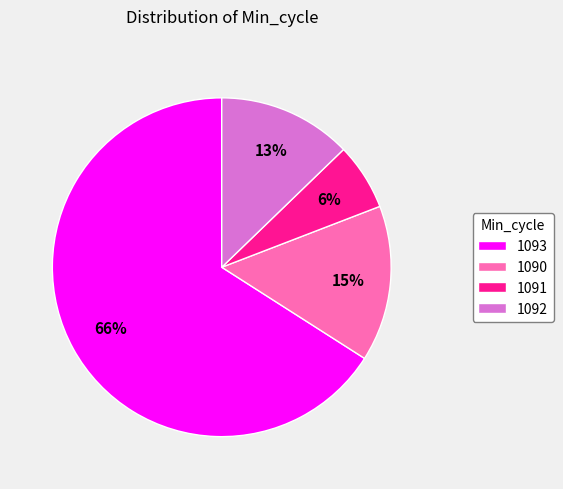

Does 1091 represent more than half of the total?

No